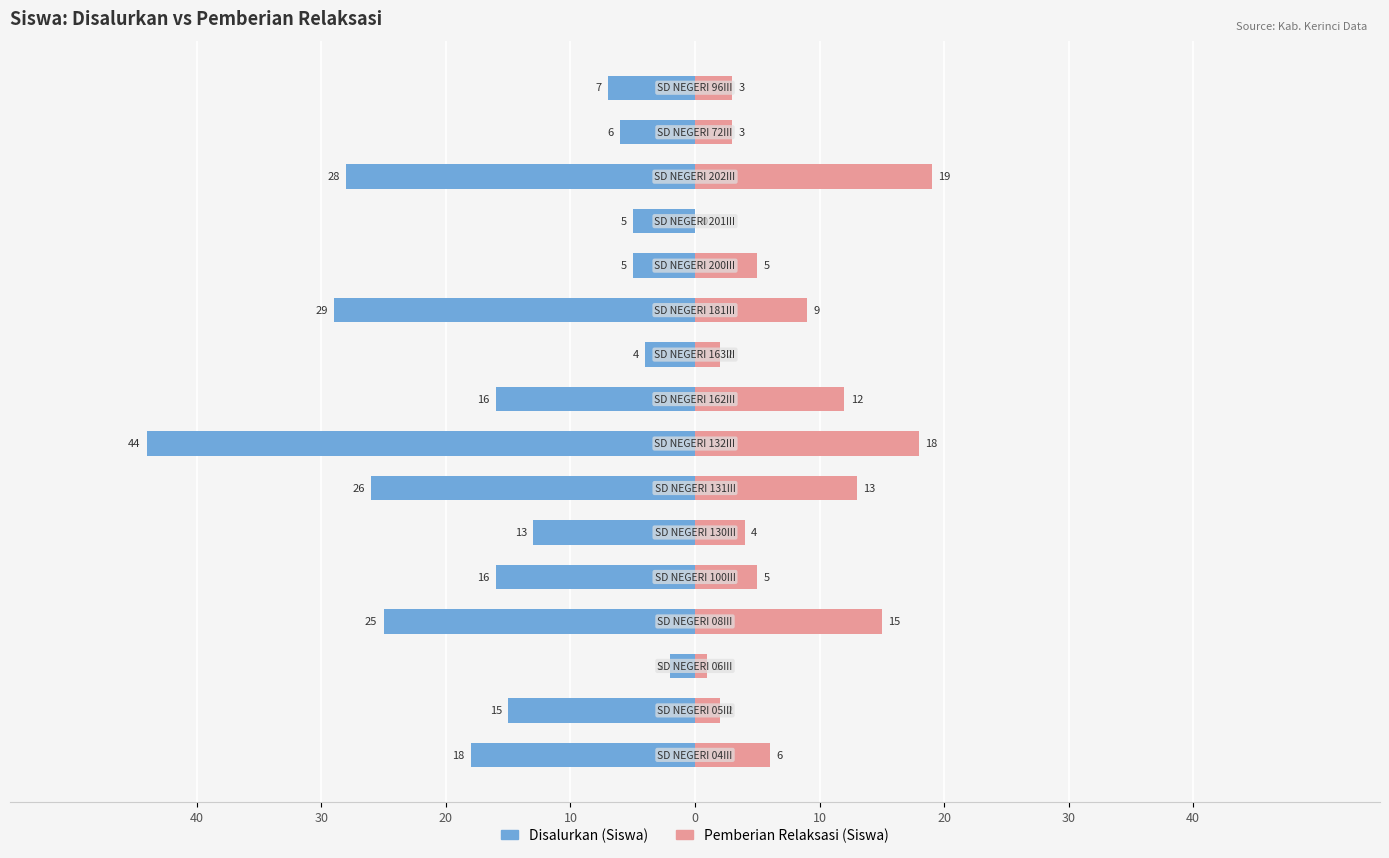

How many bars are there in total?

32